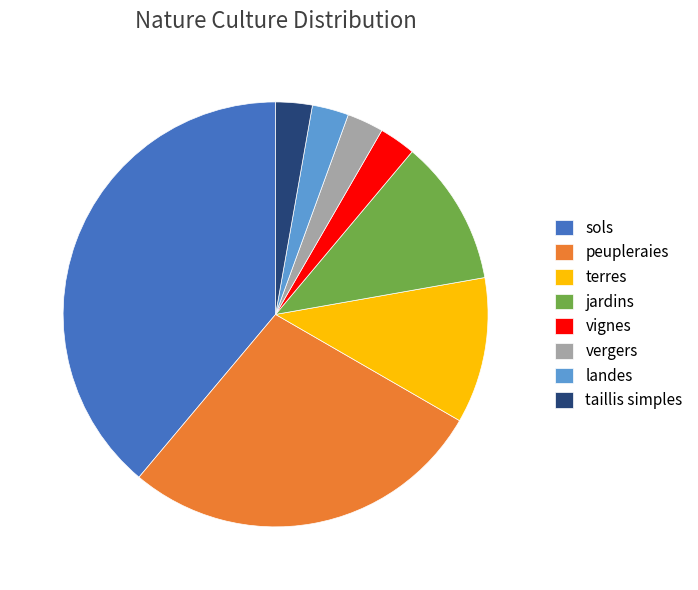

Is it true that vergers is 9% of the pie?

False